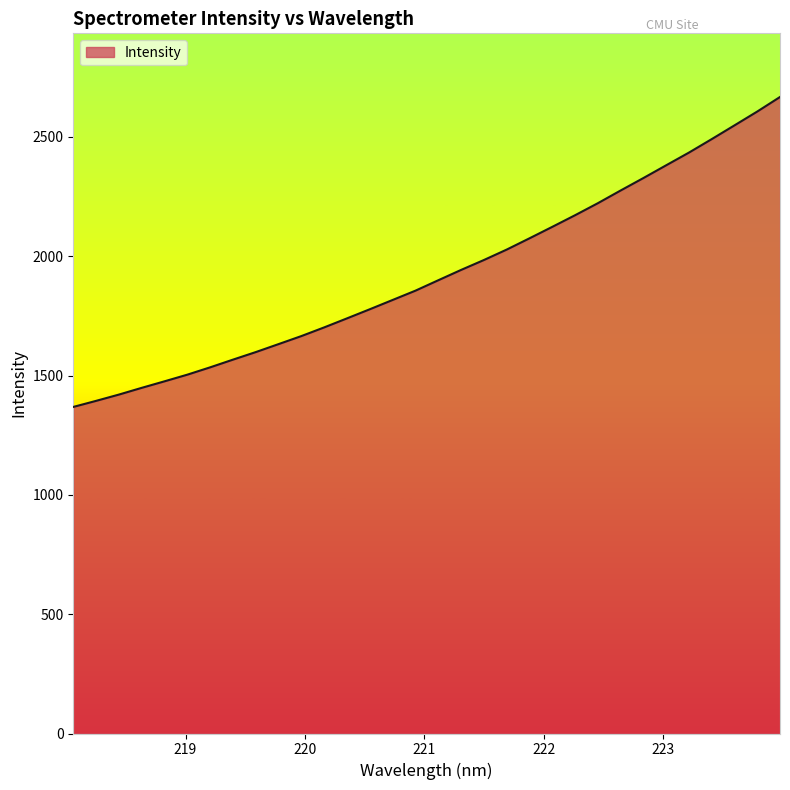

What is the smallest value displayed?

1368.5